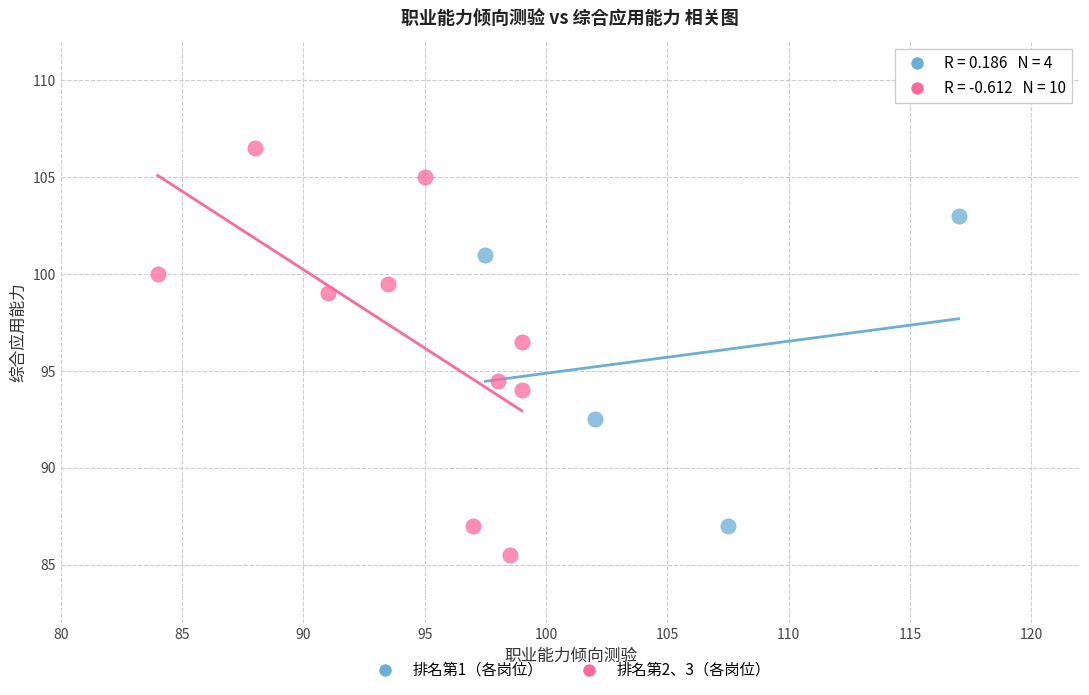

Which series has the largest Y range (max minus min)?

排名第2、3（各岗位）